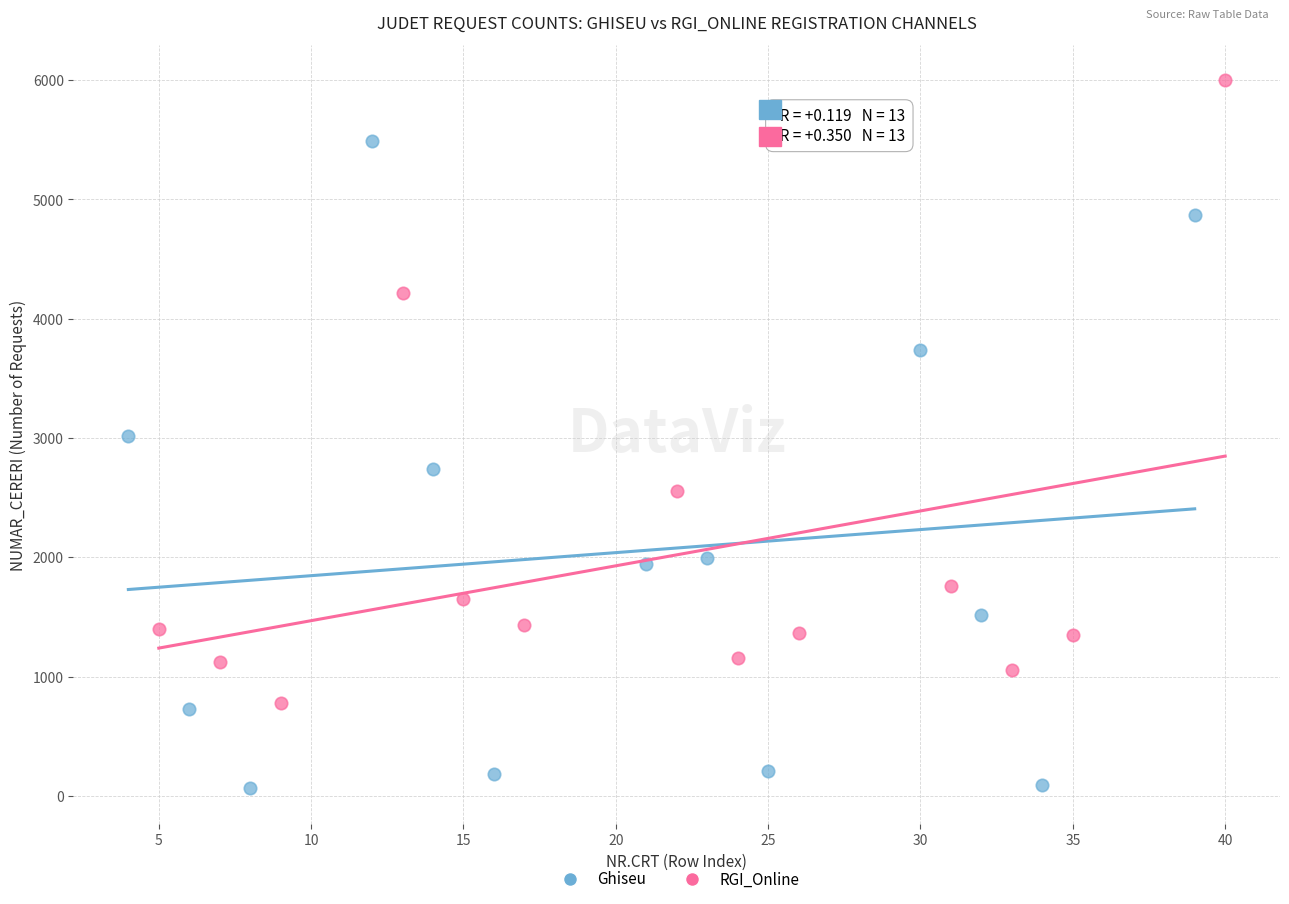

Which series contains the lowest Y value?

Ghiseu